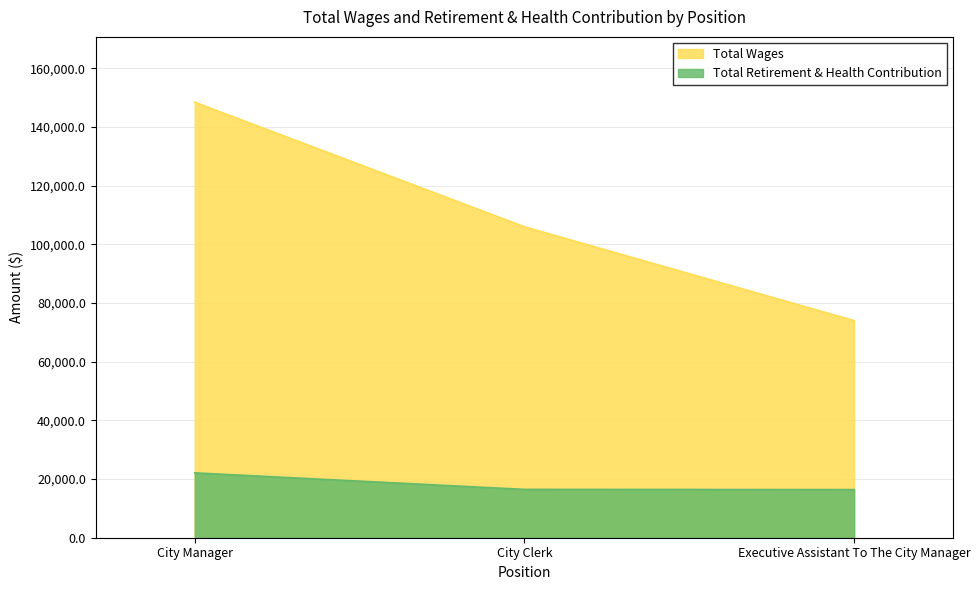

Reading left to right, list all the values displayed in this chart.

Total Wages: City Manager=148426	City Clerk=105970	Executive Assistant To The City Manager=73986
Total Retirement & Health Contribution: City Manager=22103	City Clerk=16474	Executive Assistant To The City Manager=16400